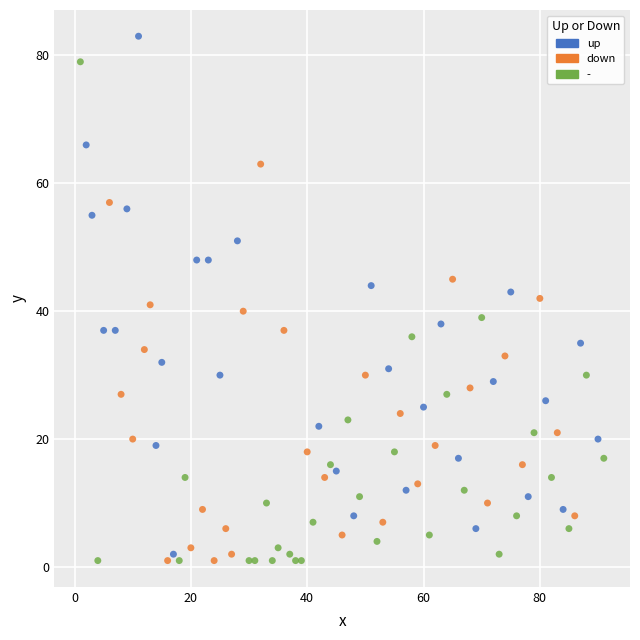

Which series reaches the maximum Y coordinate?

up